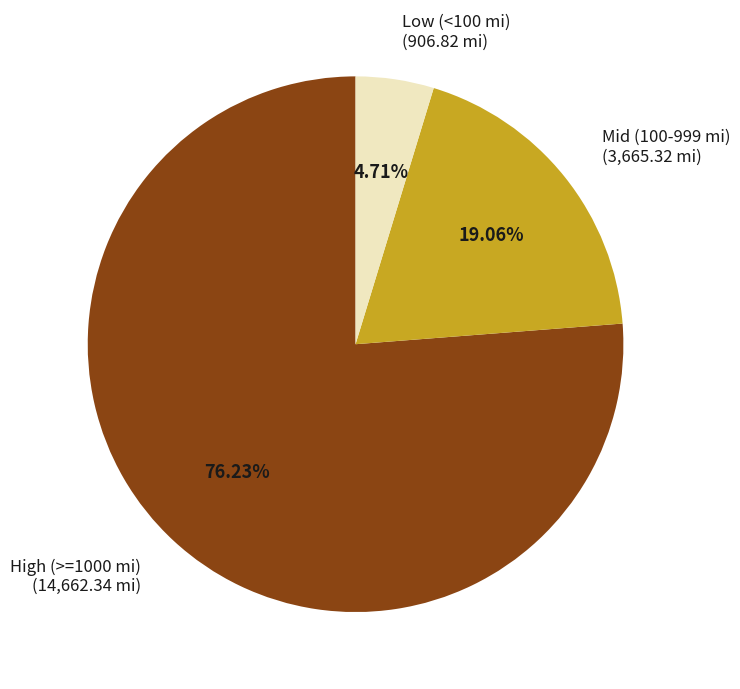

Is Mid (100-999 mi) (3,665.32 mi) the majority of the pie?

No